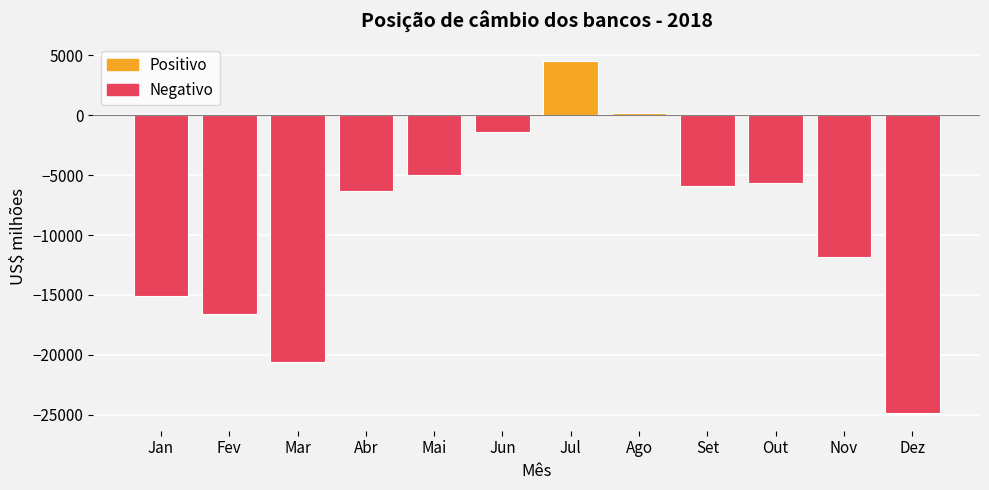

What is the label of the 2nd bar from the right?

Nov